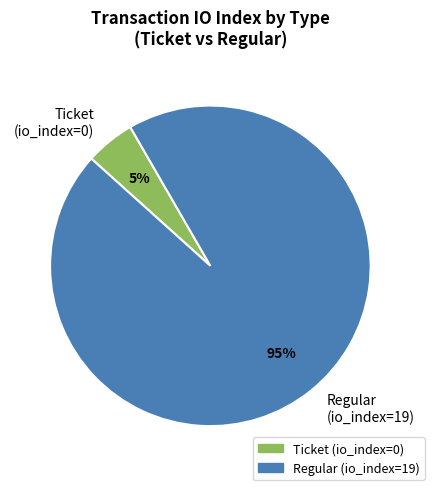

Which slice represents more than half of the pie?

Regular (io_index=19)